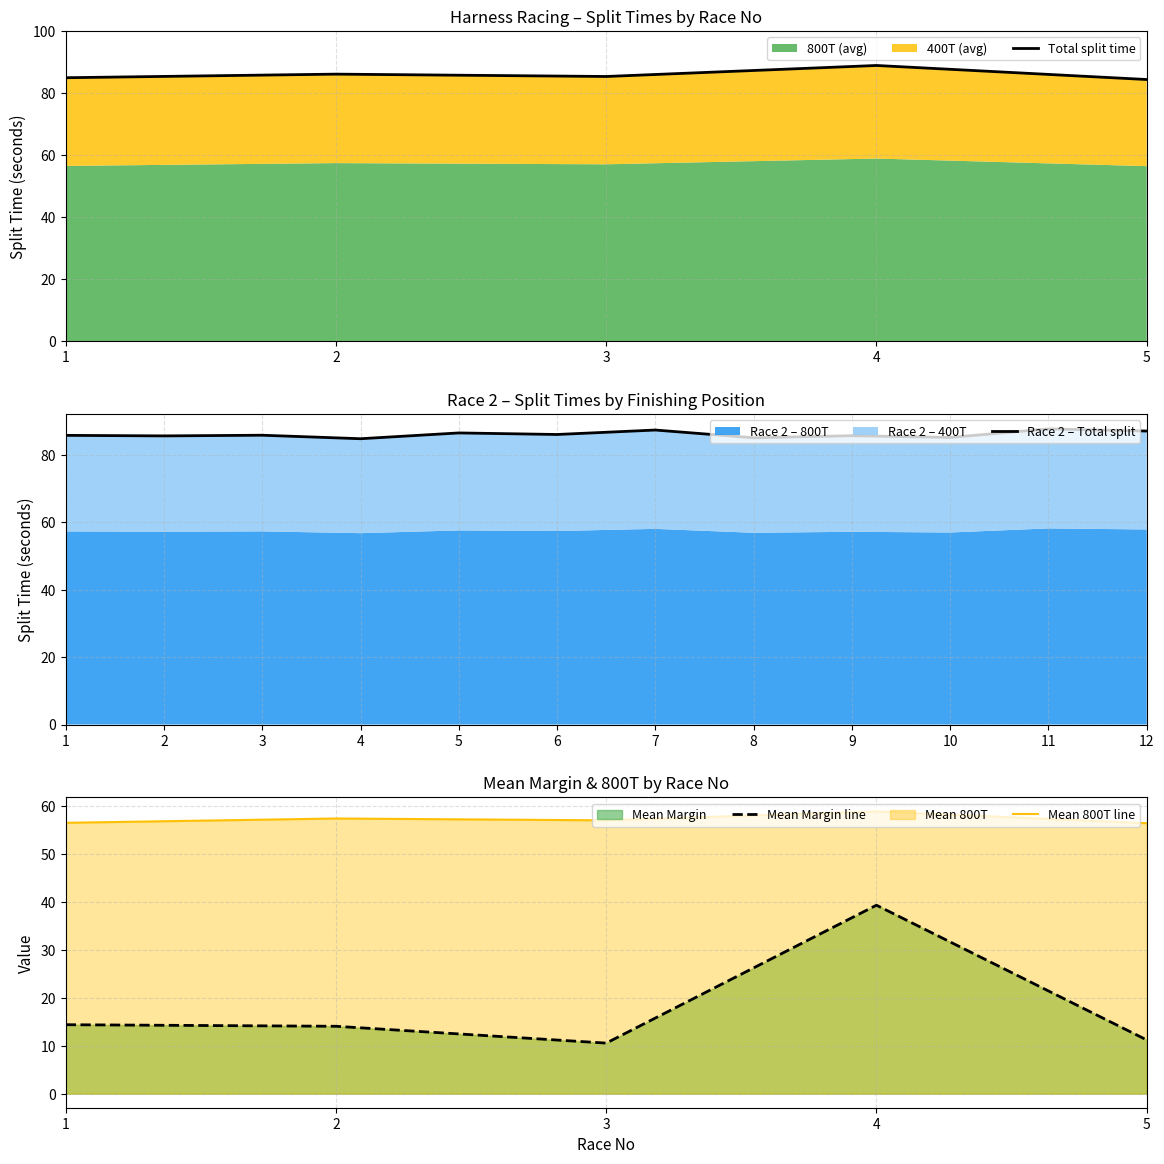

What is the highest value of the Mean Margin line series?

39.3